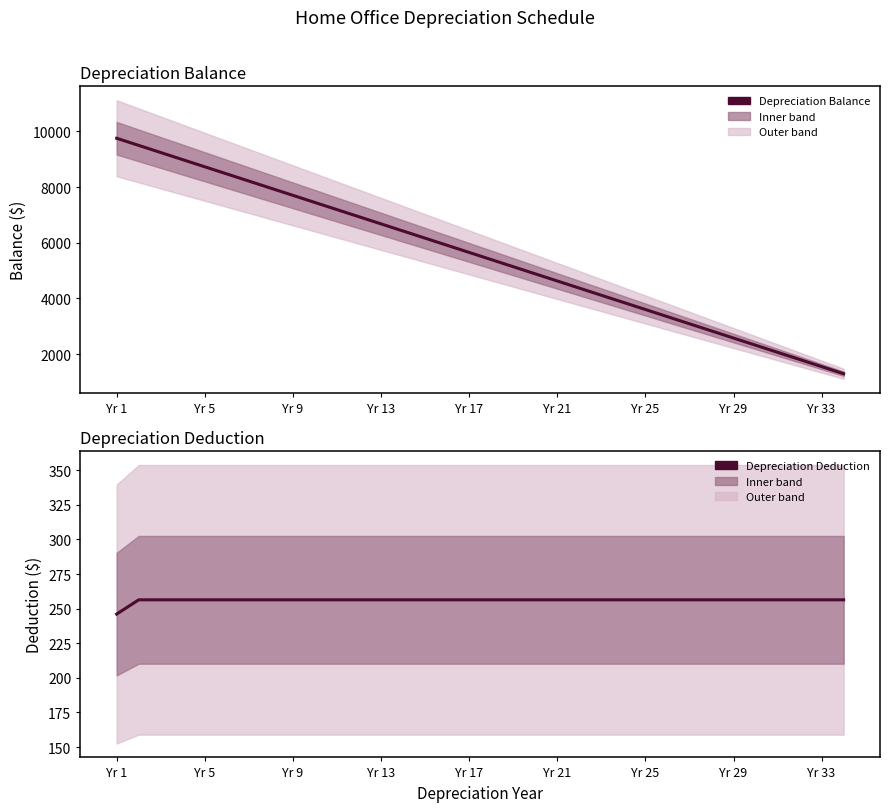

The value of Depreciation Balance at Yr 17 is 2532.9. True or false?

False